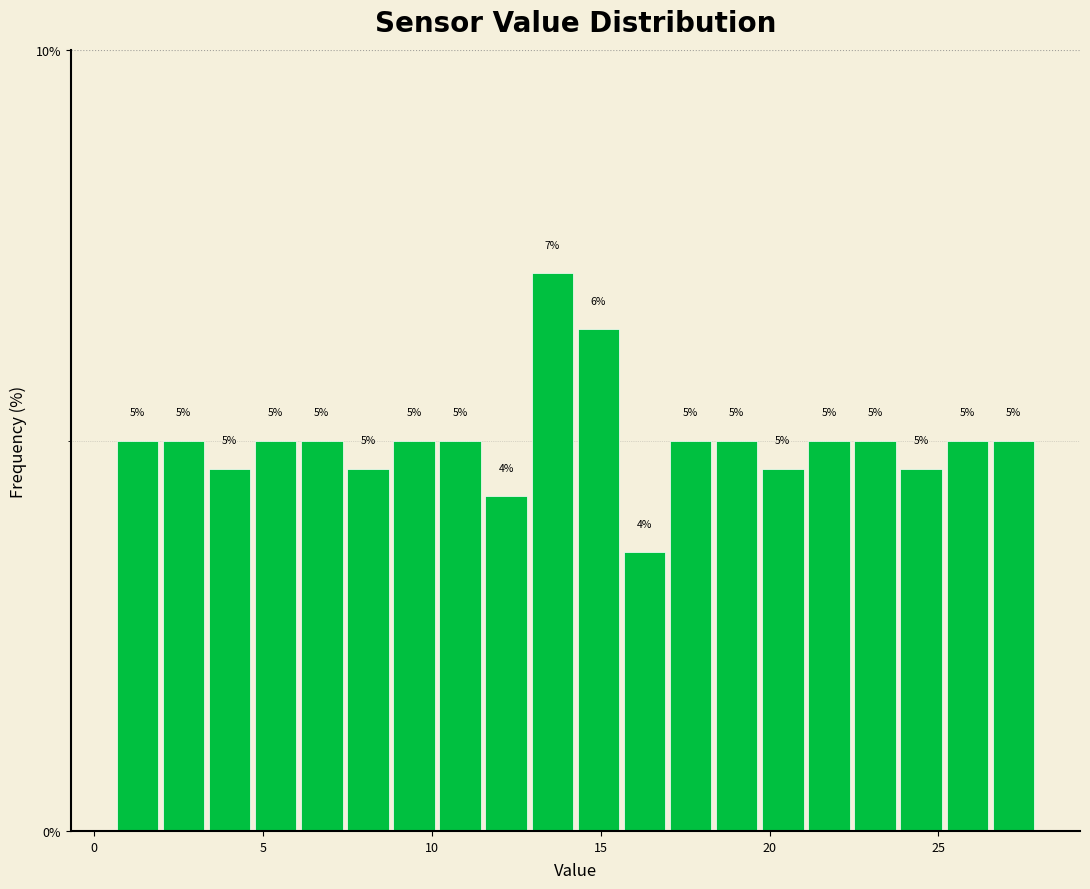

Read against the x-axis, roughly where is the centre of the tallest bar?

13.5